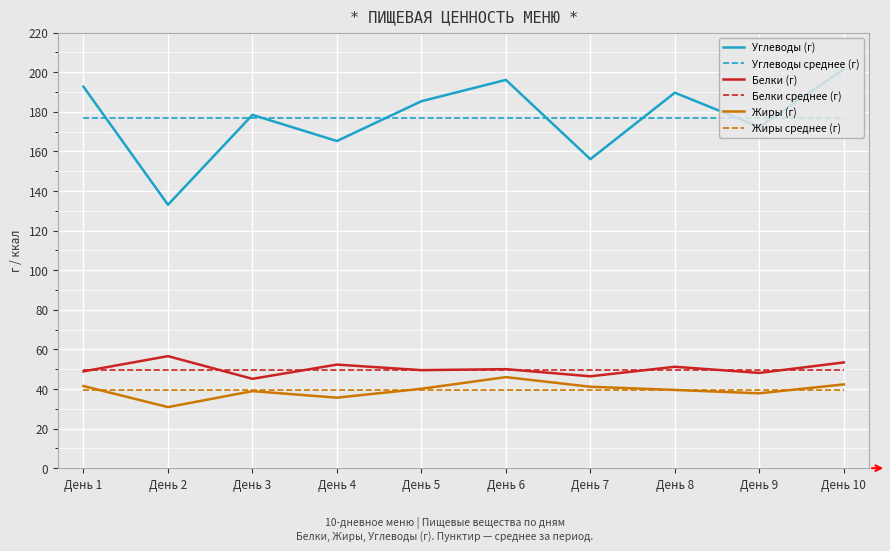

At how many categories does at least one series exceed 164?

10